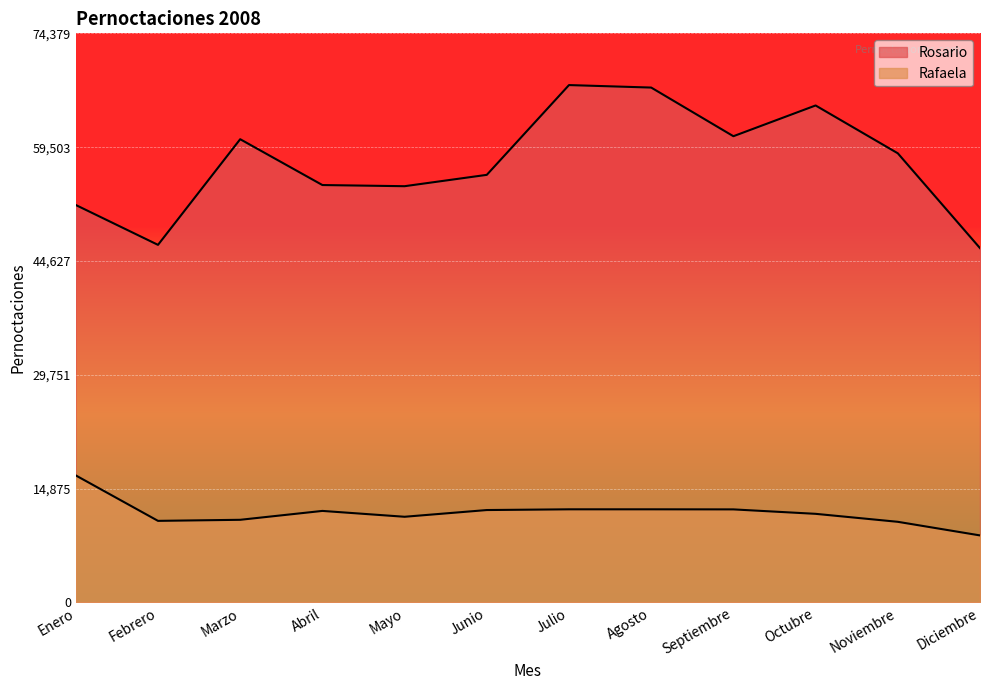

Reading left to right, list all the values displayed in this chart.

Rosario: 51944	46735	60542	54553	54401	55885	67618	67292	60934	64952	58702	46309
Rafaela: 16603	10664	10803	11964	11199	12078	12173	12173	12163	11583	10540	8762